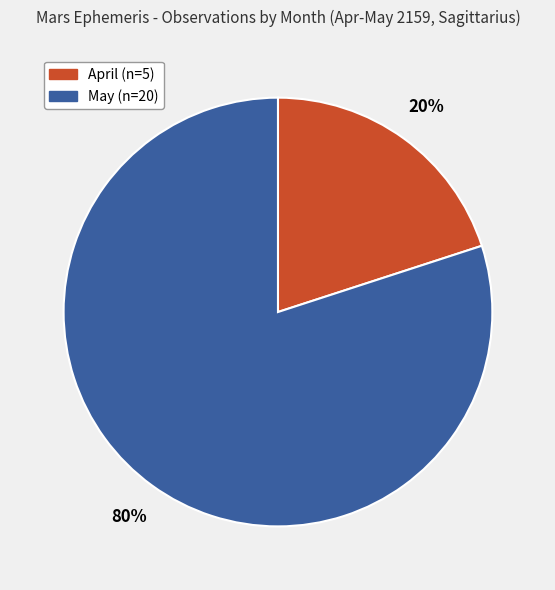

To the nearest percent, what is the difference between the largest and smallest slice percentages?

60%